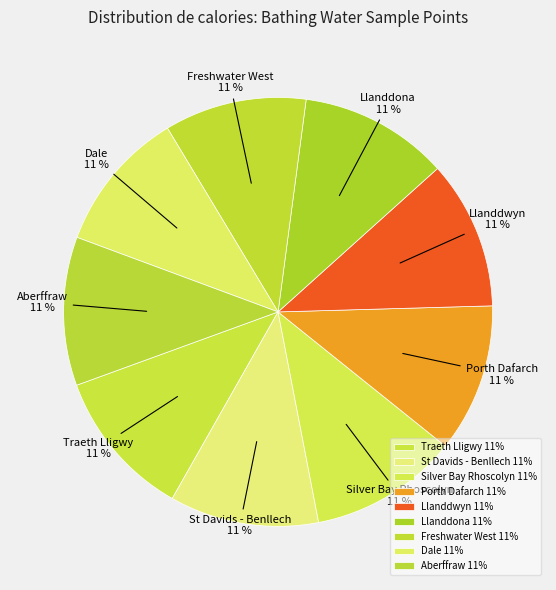

What is the ratio of the value at Freshwater West to the value at Silver Bay Rhoscolyn?

1.0